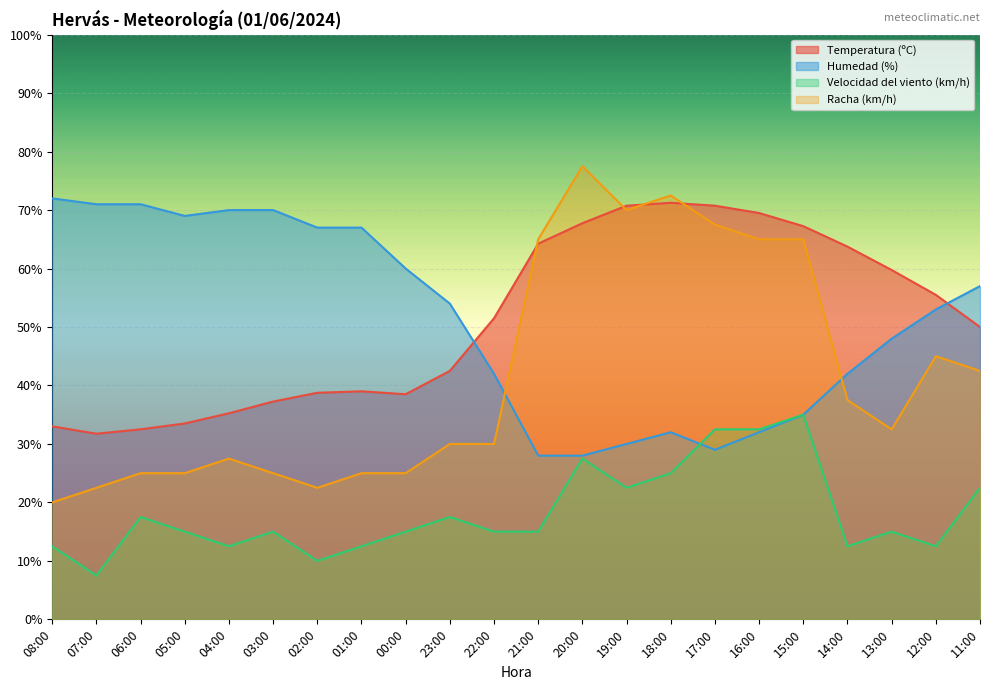

Which series has the largest range (max minus min)?

Racha (km/h)